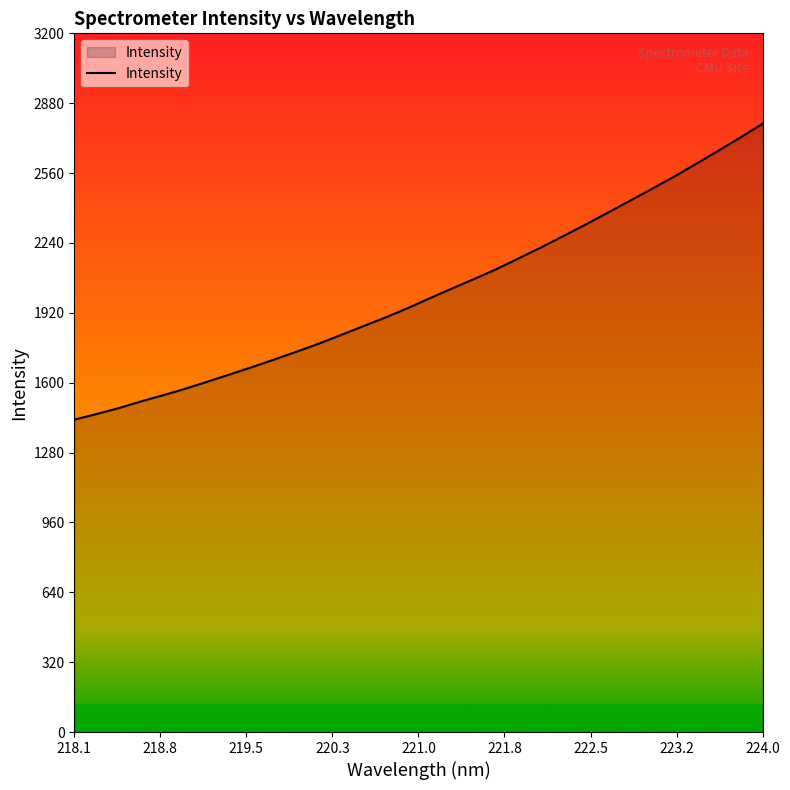

What is the difference between the maximum and minimum values?

1355.9